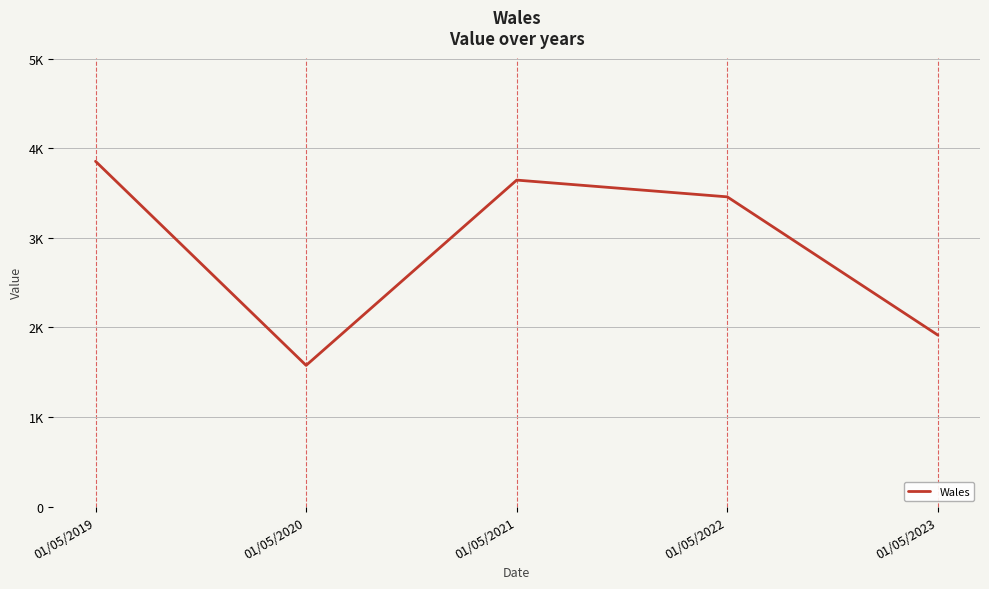

Which category has the highest value across all series?

01/05/2019